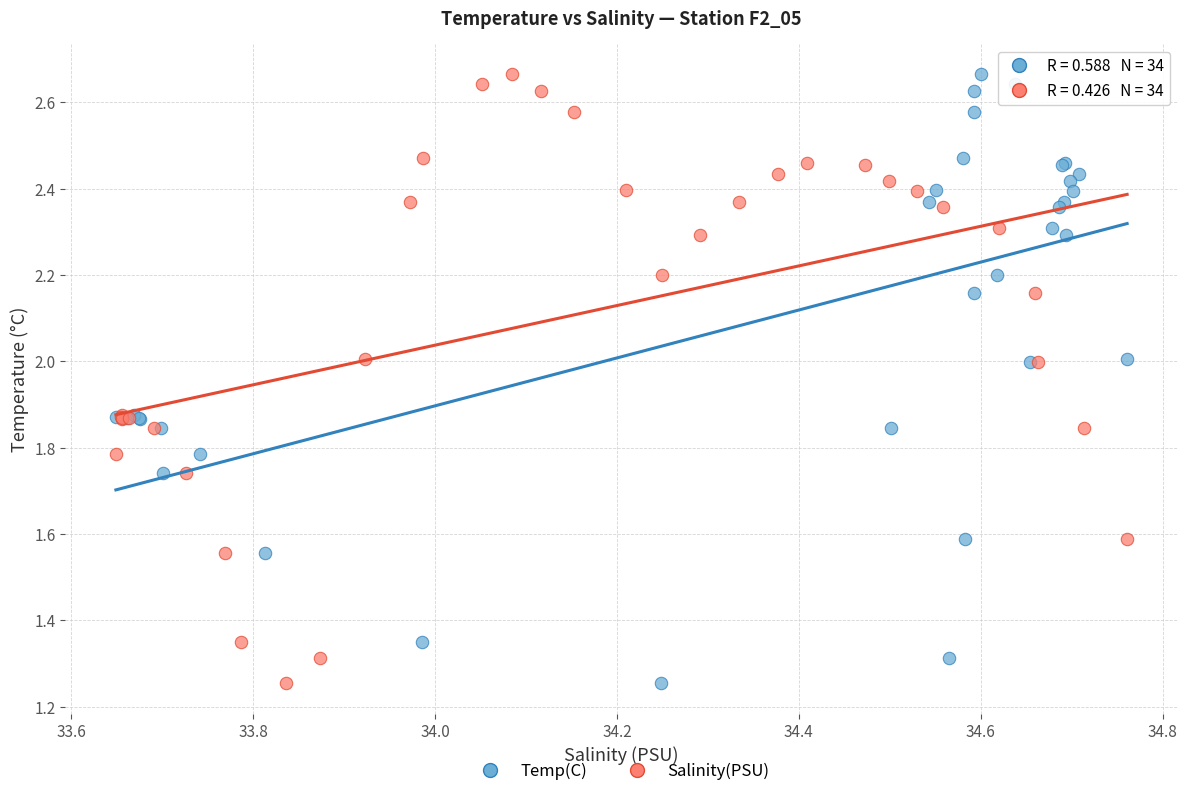

What are all the series names shown in the legend?

Temp(C), Salinity(PSU)